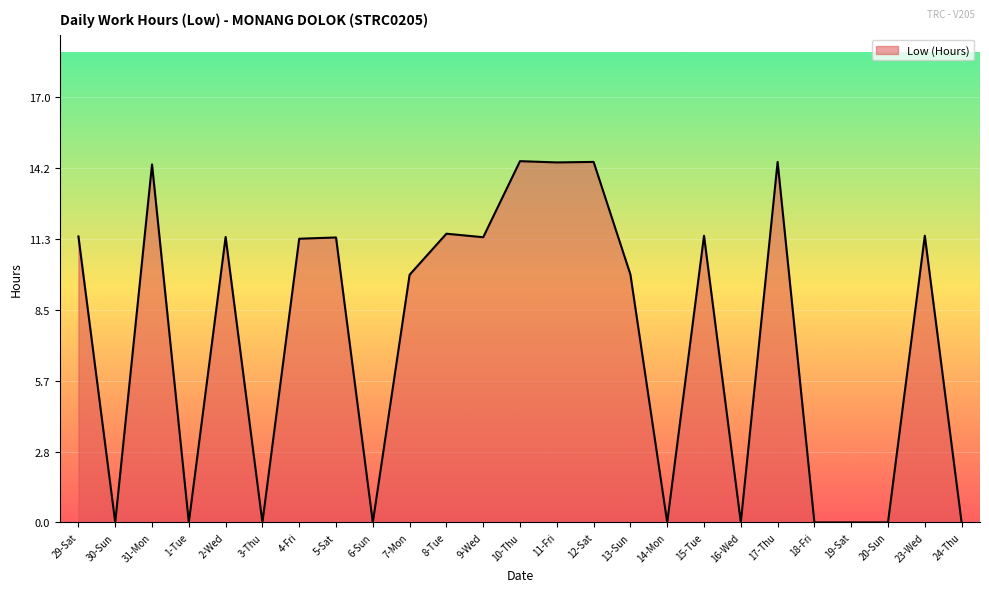

Is it true that the value at 15-Tue is 15.6?

False